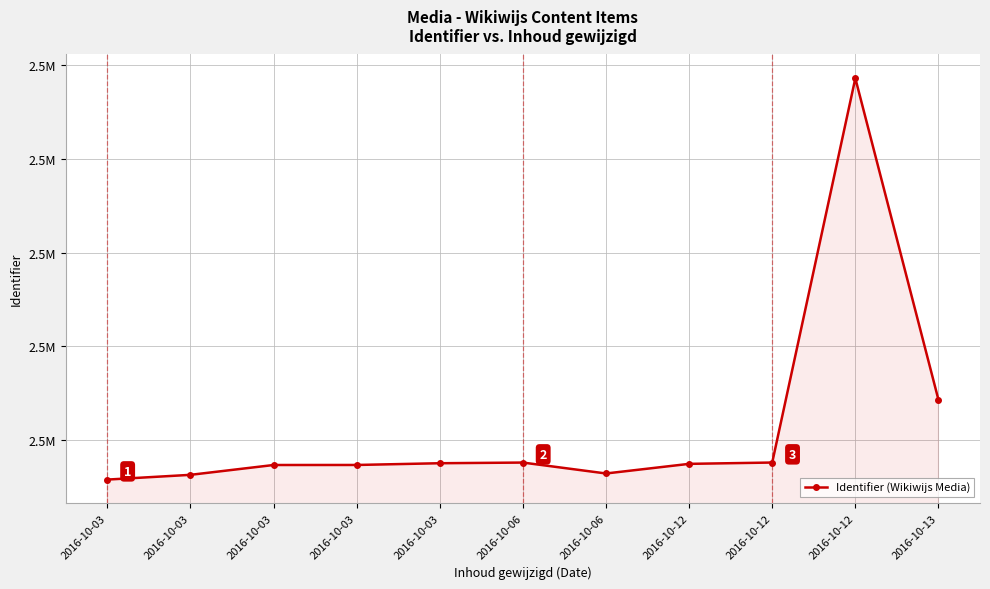

True or false: there are more than 2 points higher than both neighbors.

False